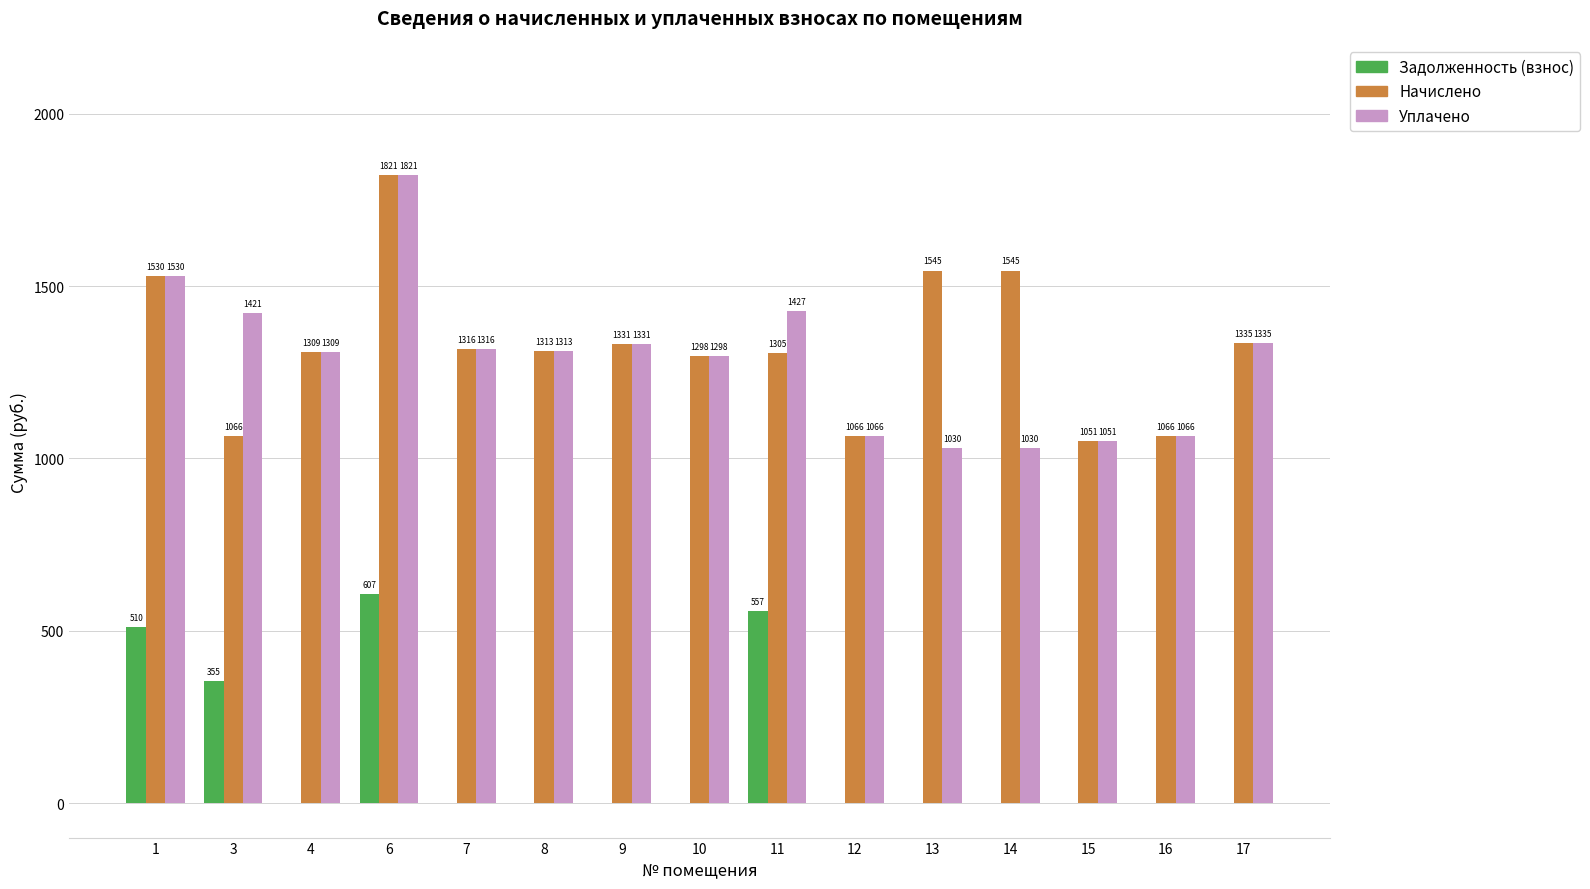

Which series changed the most between 4 and 13?

Уплачено